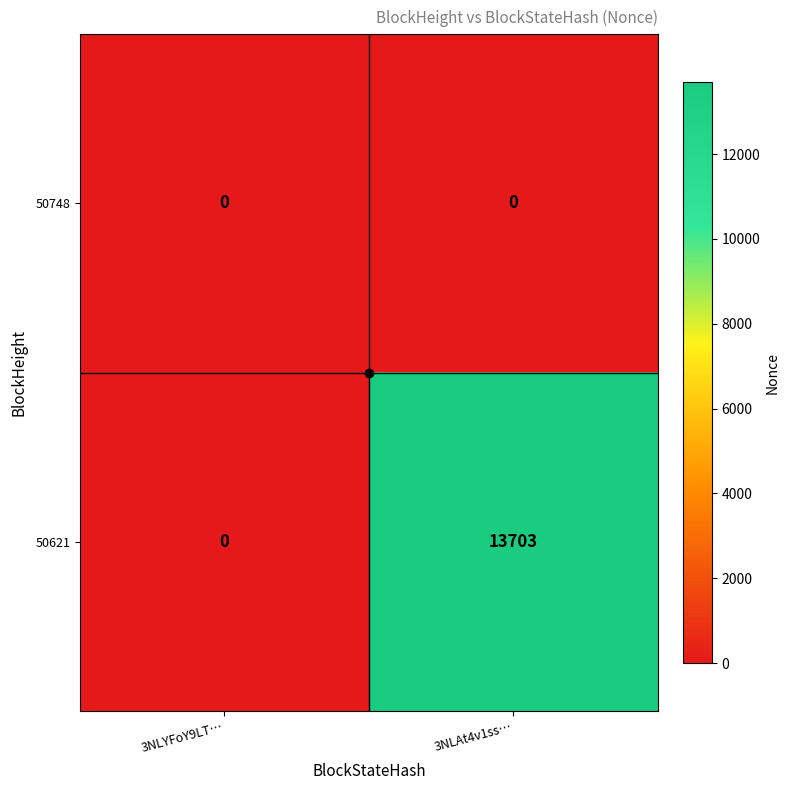

Rank the series by their average value, from highest to lowest.

50621, 50748